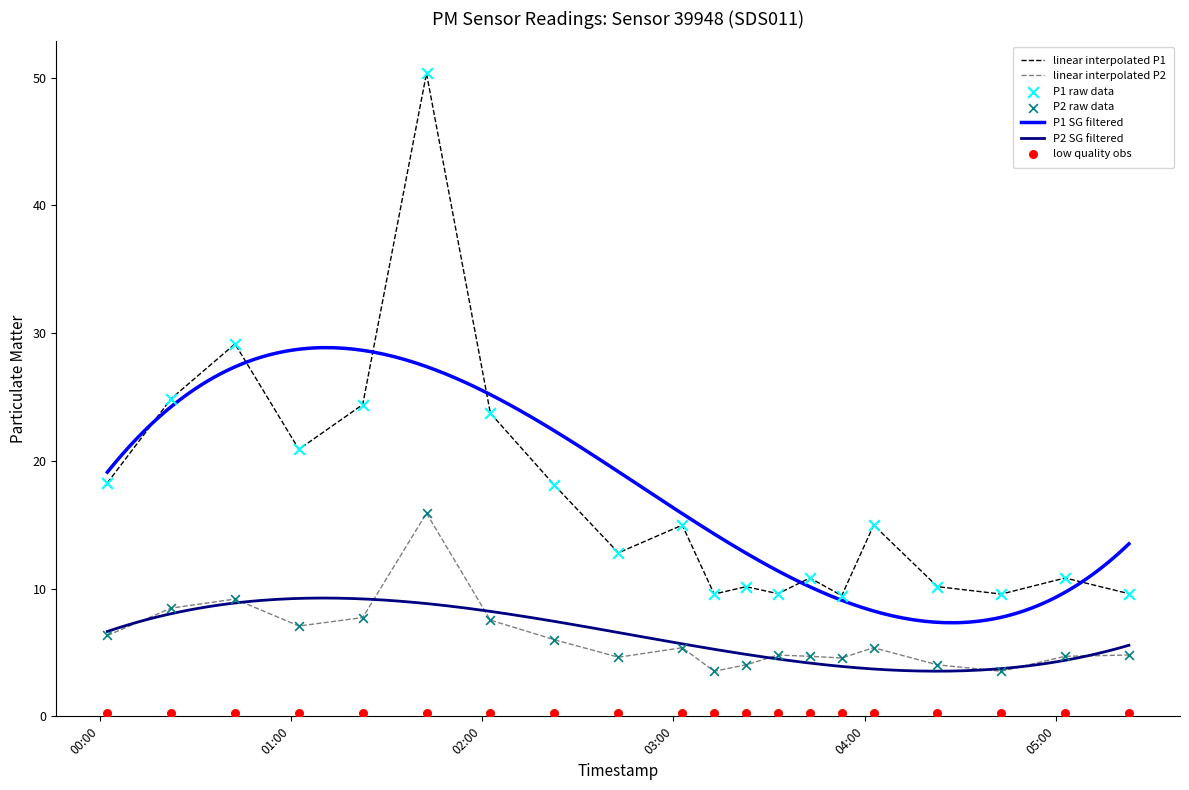

Which series contains the highest Y value?

P1